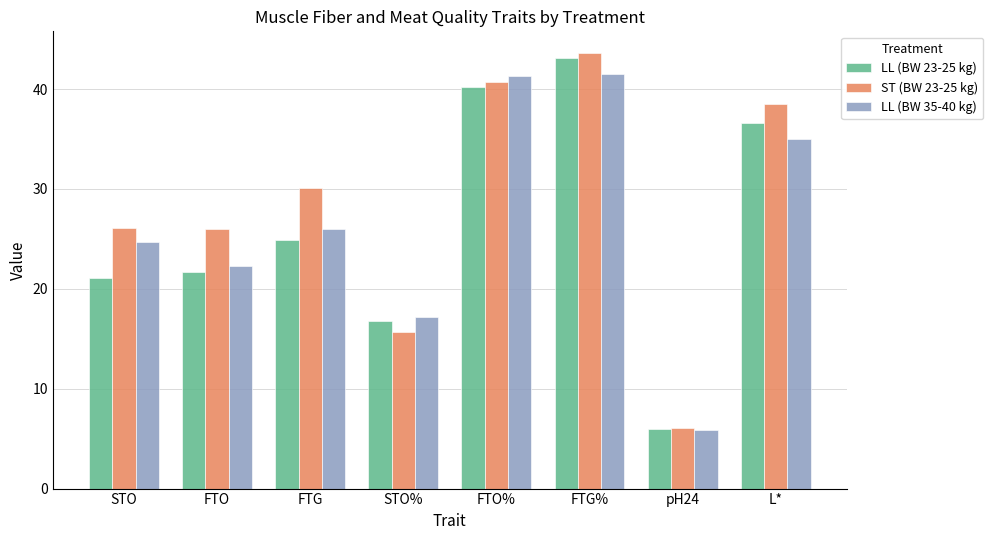

How many values in the LL (BW 35-40 kg) series exceed 25?

4